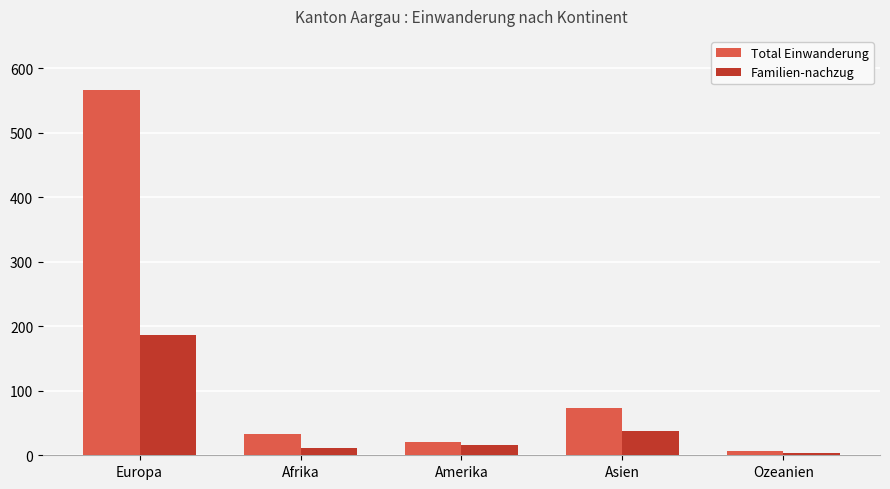

Reading left to right, extract all data points from this chart.

Total Einwanderung: Europa=566	Afrika=33	Amerika=21	Asien=73	Ozeanien=6
Familien-nachzug: Europa=186	Afrika=12	Amerika=16	Asien=38	Ozeanien=4